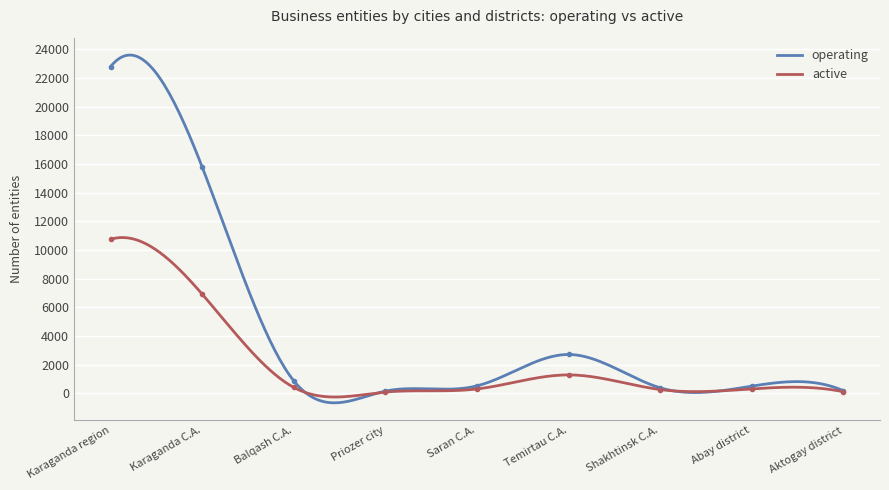

List the series in order of their overall mean, lowest first.

active, operating